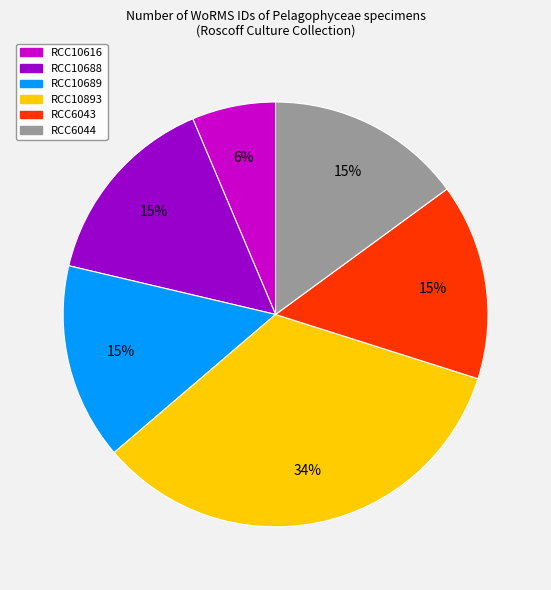

Is the sum of RCC10688 and RCC10616 greater than half?

No